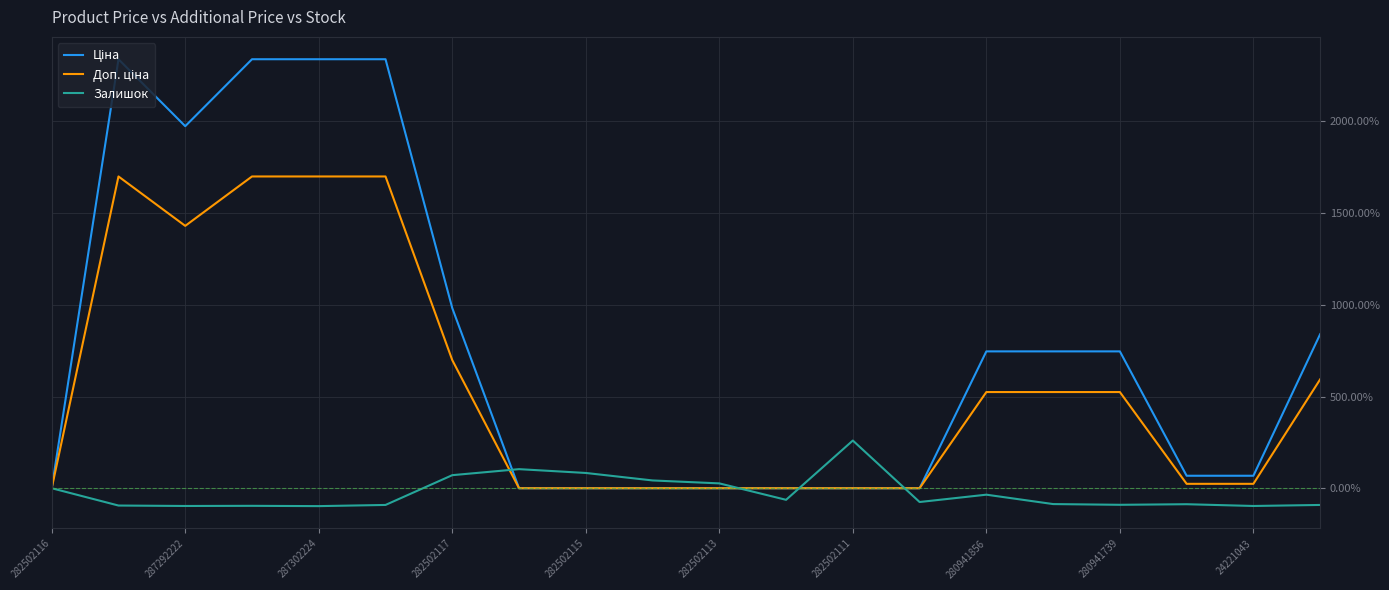

What is the highest value of the Залишок series?

260.0